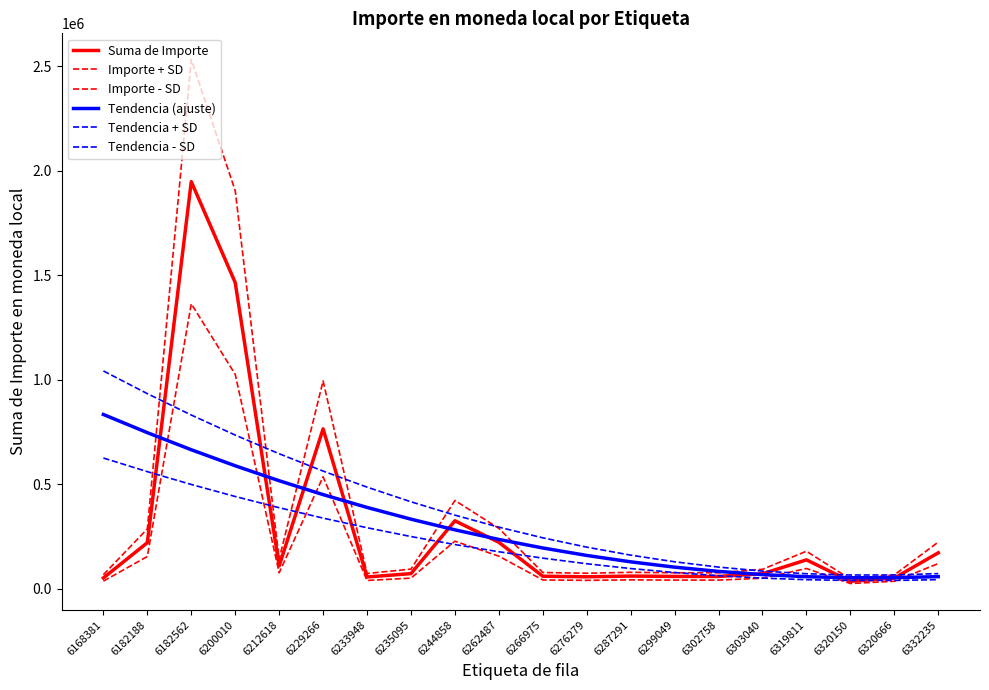

What is the total value across all series at 6212618?

1875619.7